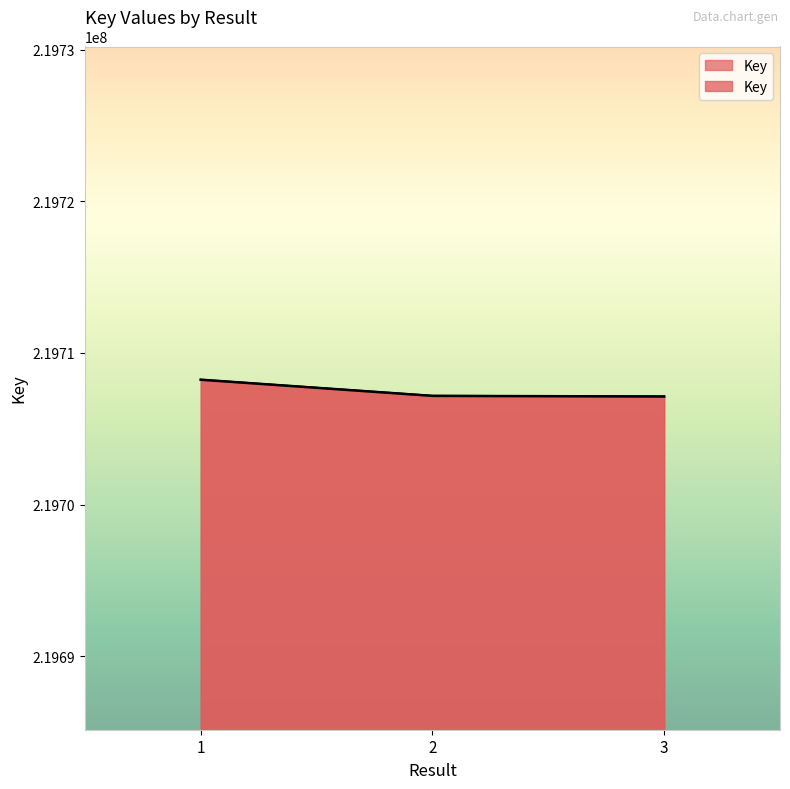

Reading left to right, what are all the values shown in this chart?

219708231	219707166	219707124